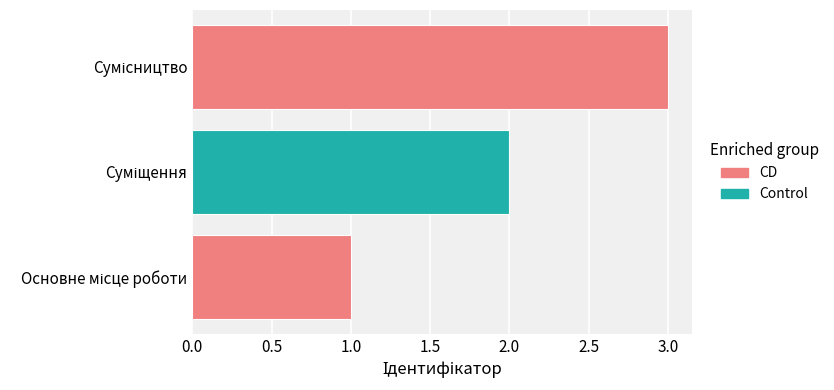

What is the sum of all values?

6